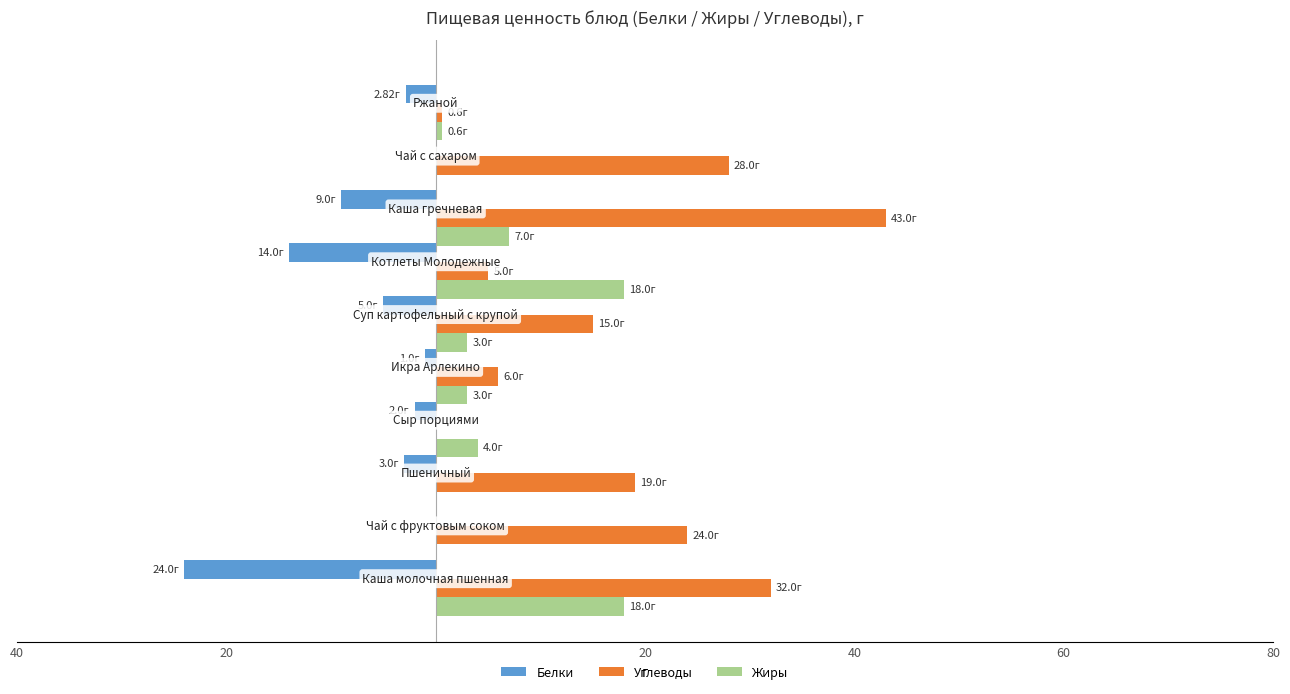

What are all the series names shown in the legend?

Белки, Углеводы, Жиры